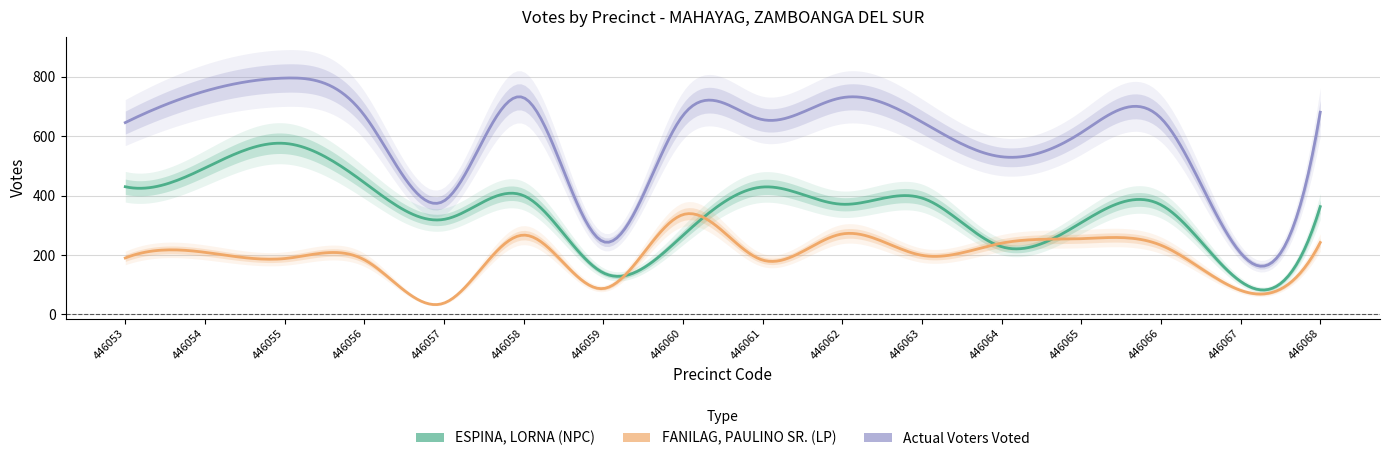

What is the difference between the Actual Voters Voted values at 446065 and 446053?

34